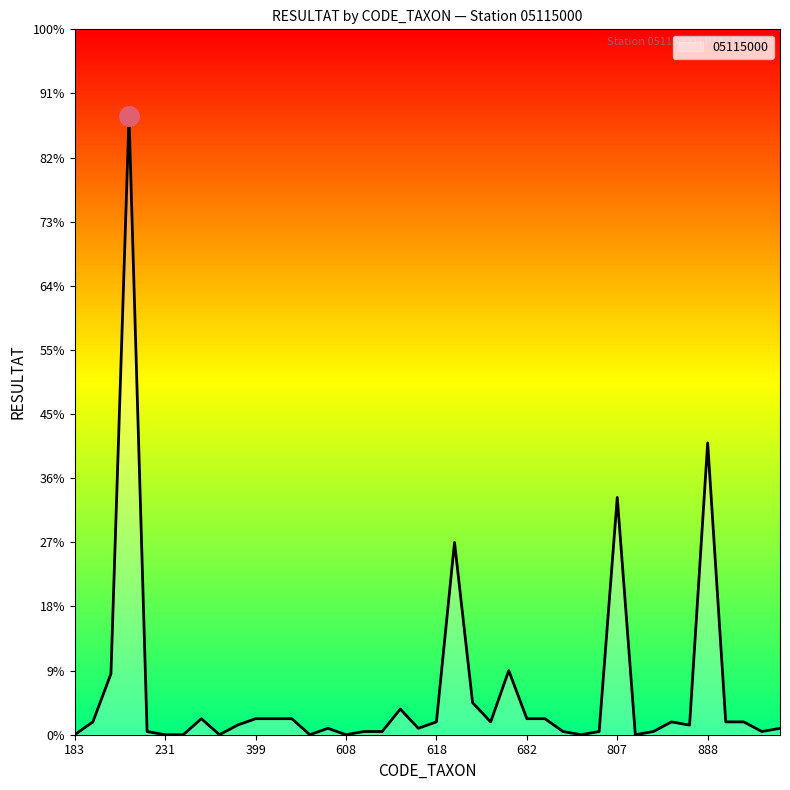

How many values exceed 4?

14